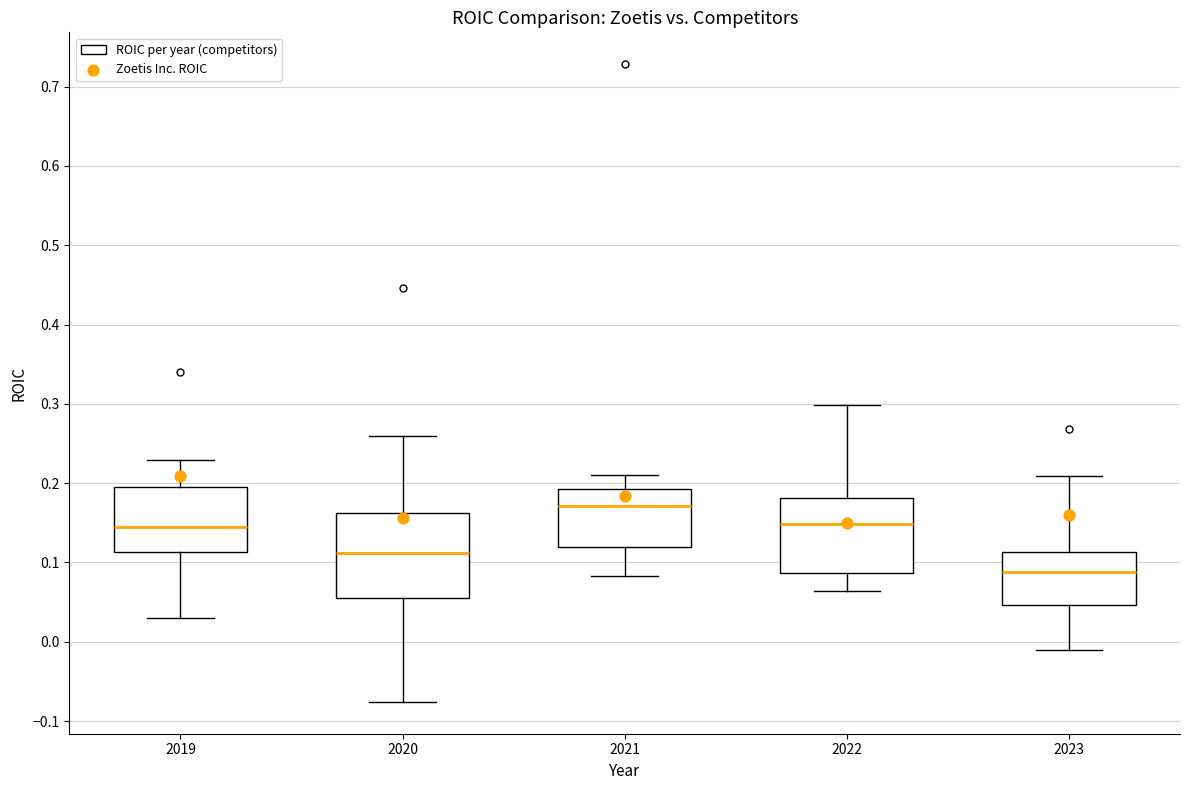

Reading left to right, transcribe this box plot: for each box, give where its median line is, the range the box spans, and where its two whiskers end, as read against the y-axis. The values are not printed on the chart, so give them approximately, as read against the axis.

2019: median 0.14, box 0.11 to 0.20, whiskers 0.03 to 0.23
2020: median 0.11, box 0.05 to 0.16, whiskers -0.08 to 0.26
2021: median 0.17, box 0.12 to 0.19, whiskers 0.08 to 0.21
2022: median 0.15, box 0.09 to 0.18, whiskers 0.06 to 0.30
2023: median 0.09, box 0.05 to 0.11, whiskers -0.01 to 0.21